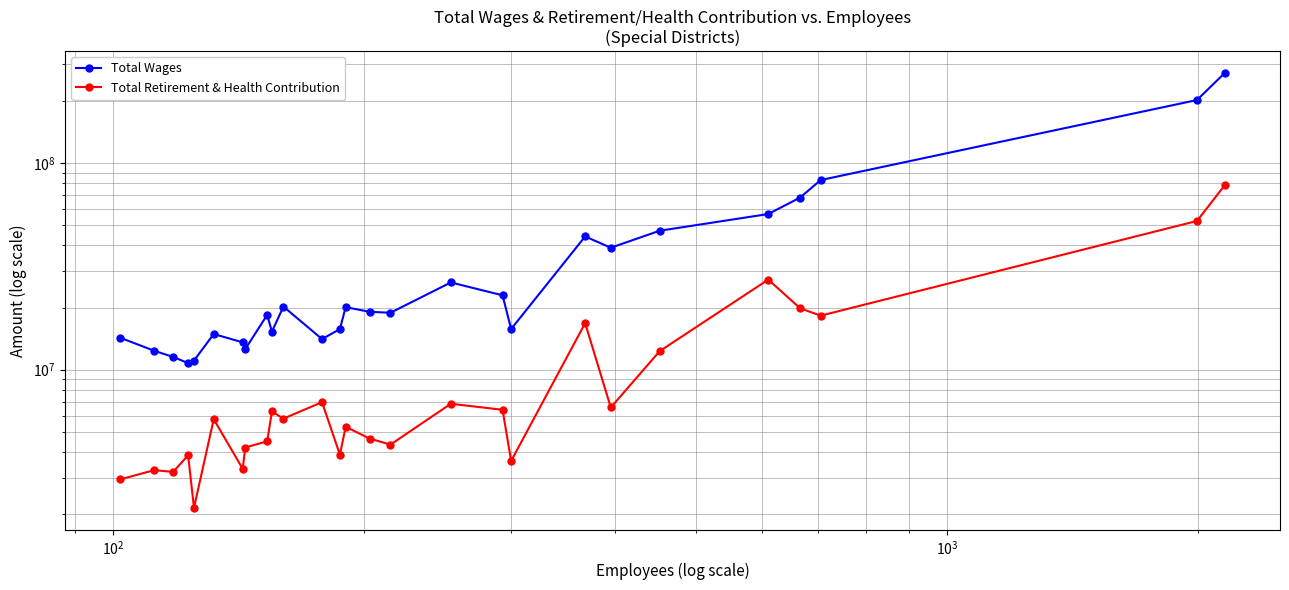

Rank the series by their average value, from lowest to highest.

Total Retirement & Health Contribution, Total Wages